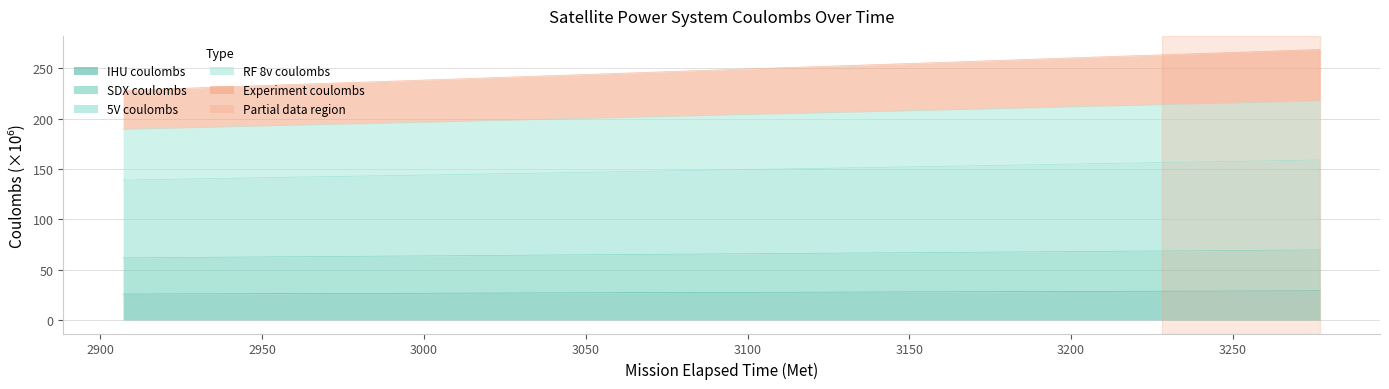

Where does the RF 8v coulombs series first go above 201?

3071